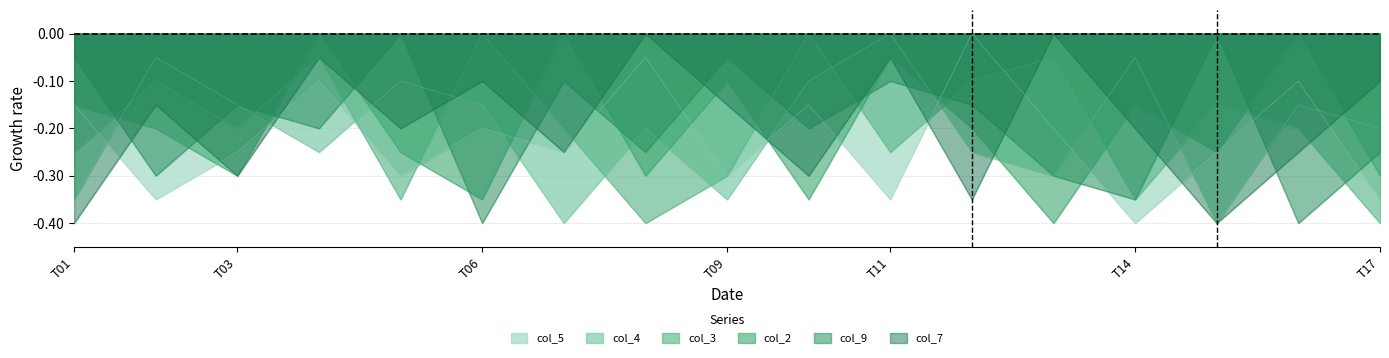

What are all the series names shown in the legend?

col_5, col_4, col_3, col_2, col_9, col_7